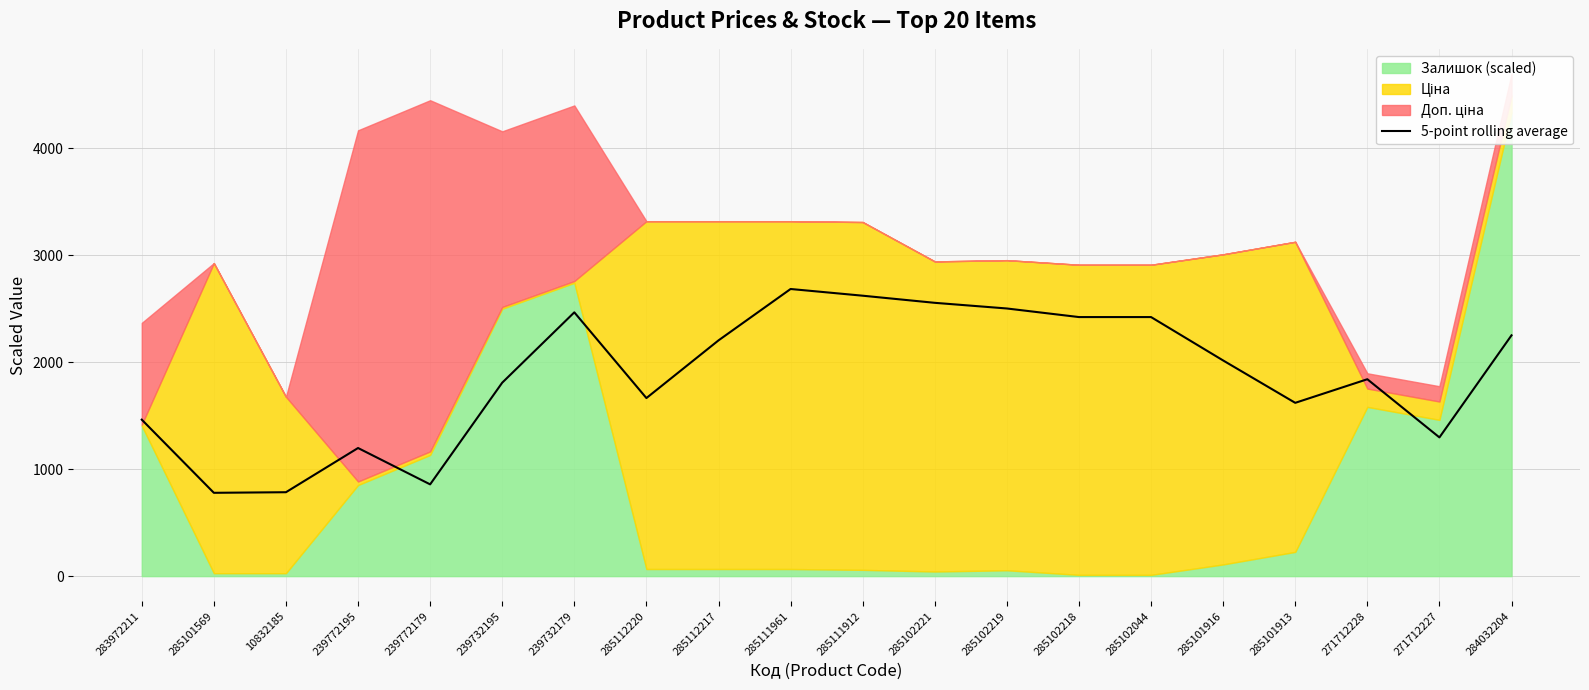

What is the label of the 19th point from the right?

285101569